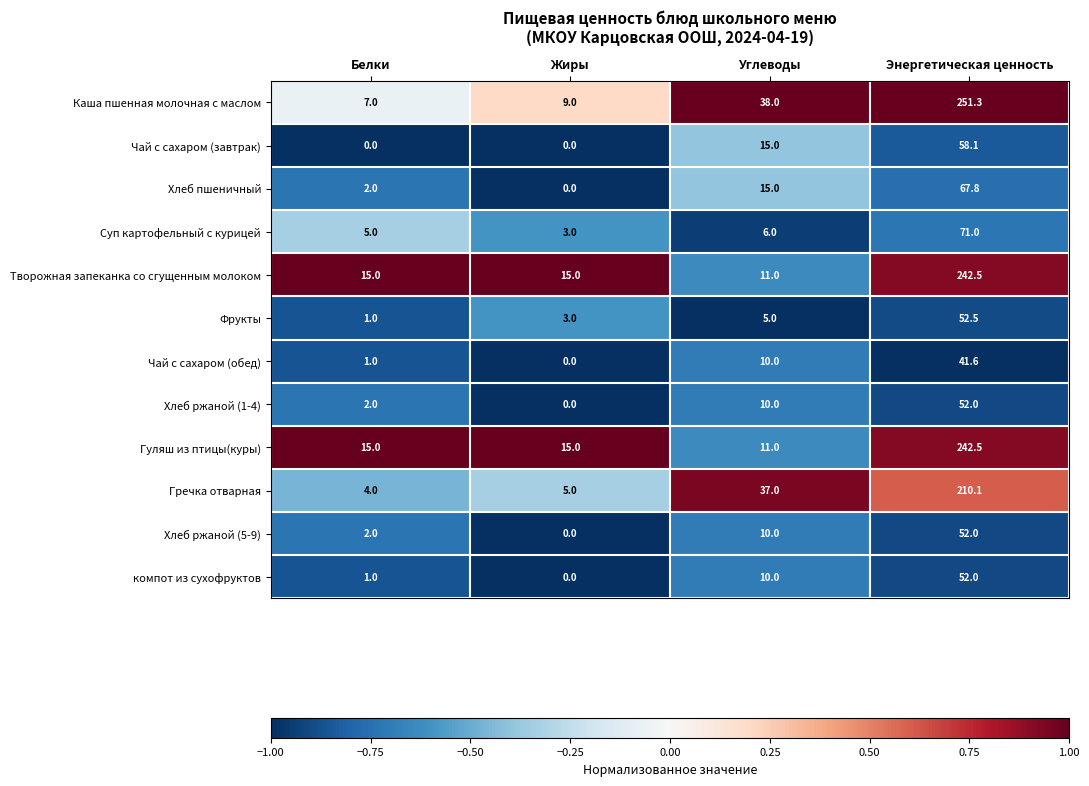

At how many categories does at least one series exceed 0?

4